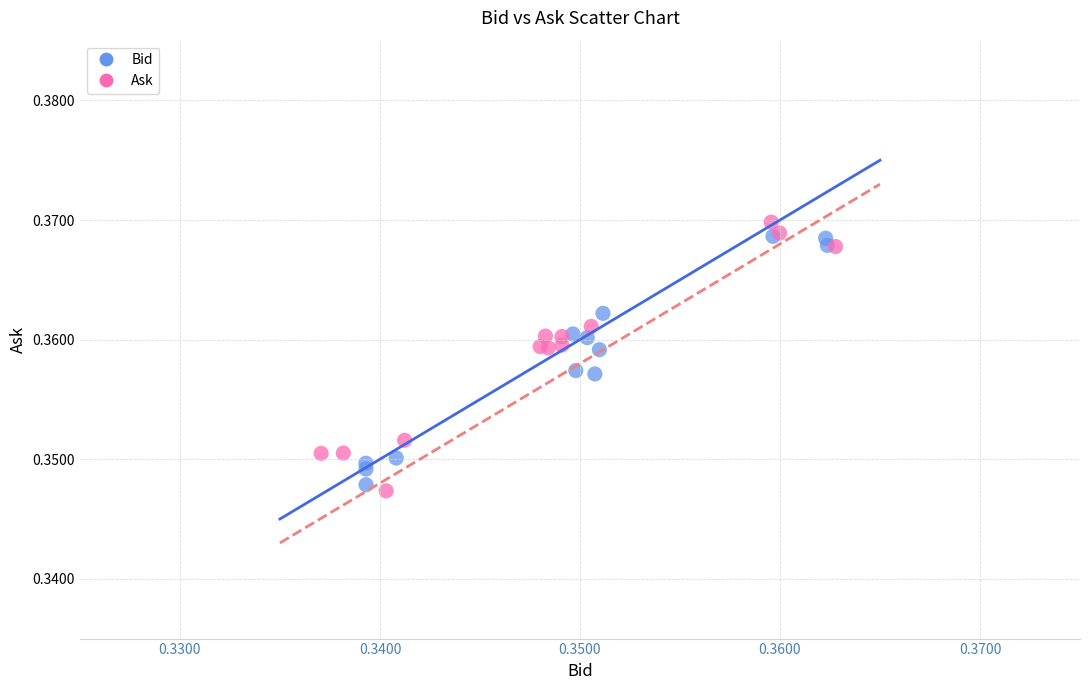

Which series has the widest spread of Y values?

Ask